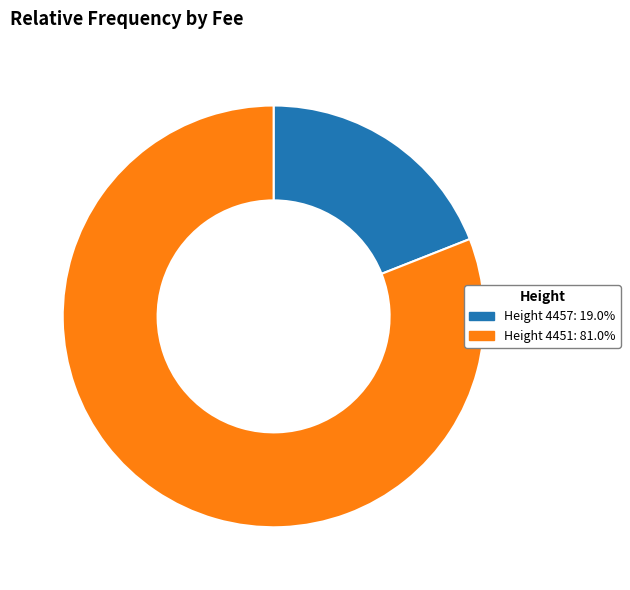

Is there a majority slice in this chart?

Yes